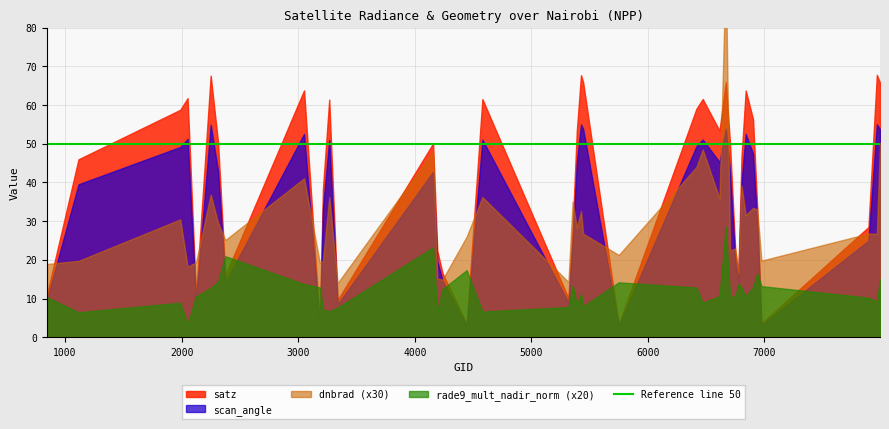

Reading left to right, what are all the values shown in this chart?

dnbrad: 845=0.6	1115=0.7	1988=1.0	2051=0.6	2123=0.6	2249=1.2	2312=1.0	2375=0.8	3050=1.4	3185=0.6	3212=0.7	3266=1.2	3338=0.5	4157=1.6	4193=0.5	4238=0.5	4445=0.9	4580=1.2	5318=0.5	5354=1.2	5390=0.9	5426=1.1	5444=0.9	5750=0.7	6416=1.5	6470=1.6	6614=1.2	6668=3.2	6704=0.7	6749=0.8	6776=0.6	6803=1.3	6839=1.1	6902=1.1	6938=1.1	6974=0.7	7892=0.9	7964=0.9	7991=1.7
satz: 845=11.1	1115=46.0	1988=58.8	2051=61.8	2123=10.6	2249=67.6	2312=50.4	2375=16.0	3050=63.8	3185=3.6	3212=38.4	3266=61.4	3338=9.6	4157=50.1	4193=22.4	4238=16.5	4445=3.5	4580=61.5	5318=10.1	5354=28.2	5390=53.4	5426=67.7	5444=65.9	5750=3.3	6416=59.0	6470=61.6	6614=53.4	6668=65.9	6704=50.2	6749=22.5	6776=16.5	6803=46.6	6839=63.8	6902=56.3	6938=33.4	6974=3.6	7892=28.5	7964=67.8	7991=65.8
rade9_mult_nadir_norm: 845=0.5	1115=0.3	1988=0.4	2051=0.2	2123=0.5	2249=0.6	2312=0.7	2375=1.0	3050=0.7	3185=0.6	3212=0.4	3266=0.3	3338=0.4	4157=1.2	4193=0.3	4238=0.6	4445=0.9	4580=0.3	5318=0.4	5354=0.7	5390=0.4	5426=0.6	5444=0.4	5750=0.7	6416=0.6	6470=0.4	6614=0.5	6668=1.4	6704=0.5	6749=0.5	6776=0.7	6803=0.6	6839=0.5	6902=0.6	6938=0.8	6974=0.7	7892=0.5	7964=0.5	7991=0.8
scan_angle: 845=9.8	1115=39.5	1988=49.2	2051=51.2	2123=9.4	2249=54.9	2312=43.0	2375=14.1	3050=52.5	3185=3.2	3212=33.3	3266=51.0	3338=8.5	4157=42.7	4193=19.7	4238=14.6	4445=3.1	4580=51.1	5318=8.9	5354=24.7	5390=45.2	5426=55.0	5444=53.9	5750=3.0	6416=49.4	6470=51.1	6614=45.3	6668=53.9	6704=42.8	6749=19.8	6776=14.5	6803=40.0	6839=52.5	6902=47.4	6938=29.1	6974=3.1	7892=25.0	7964=55.0	7991=53.8